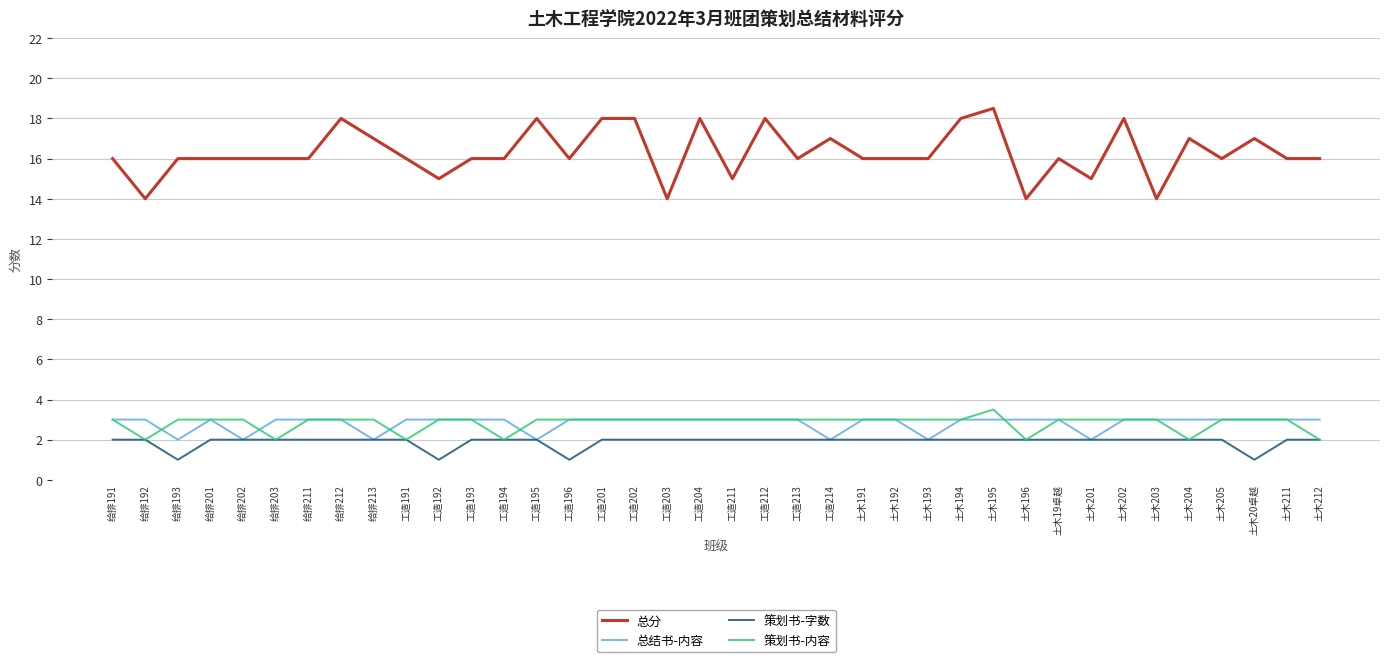

What is the difference between the maximum and minimum values in the 总分 series?

4.5